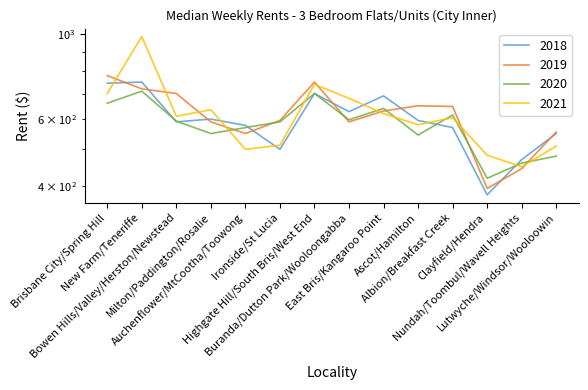

What is the total value across all series at Buranda/Dutton Park/Wooloongabba?

2495.0